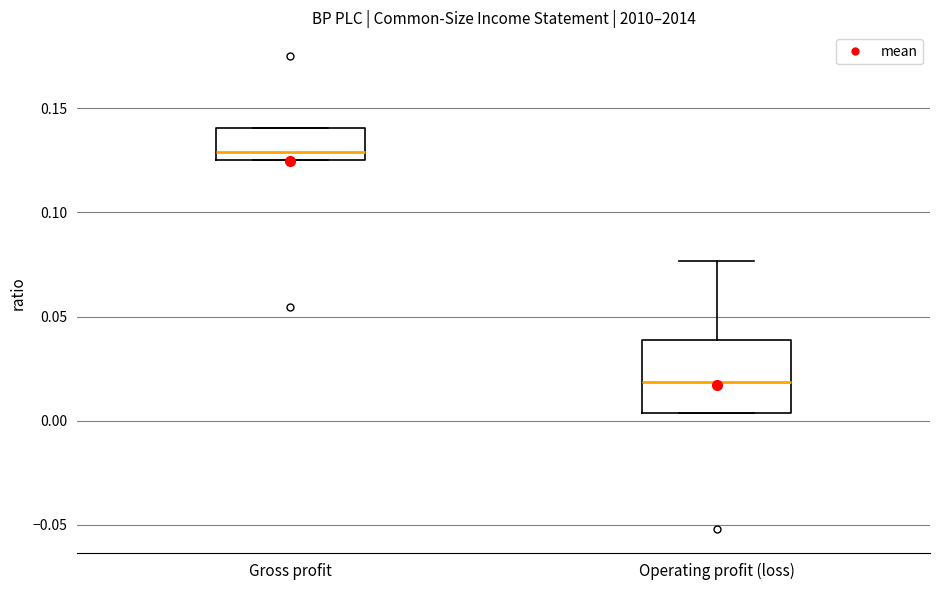

Comparing the boxes themselves (not the whiskers), which one is the tallest?

Operating profit (loss)